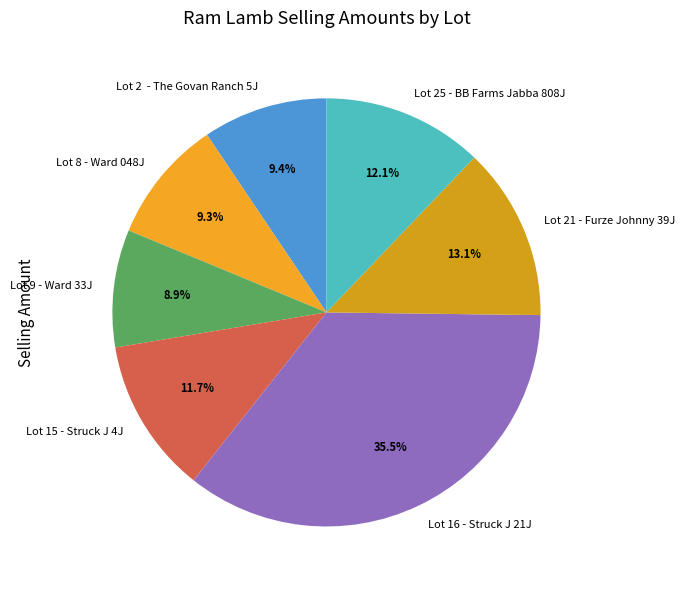

What is the largest slice in the pie chart?

Lot 16 - Struck J 21J